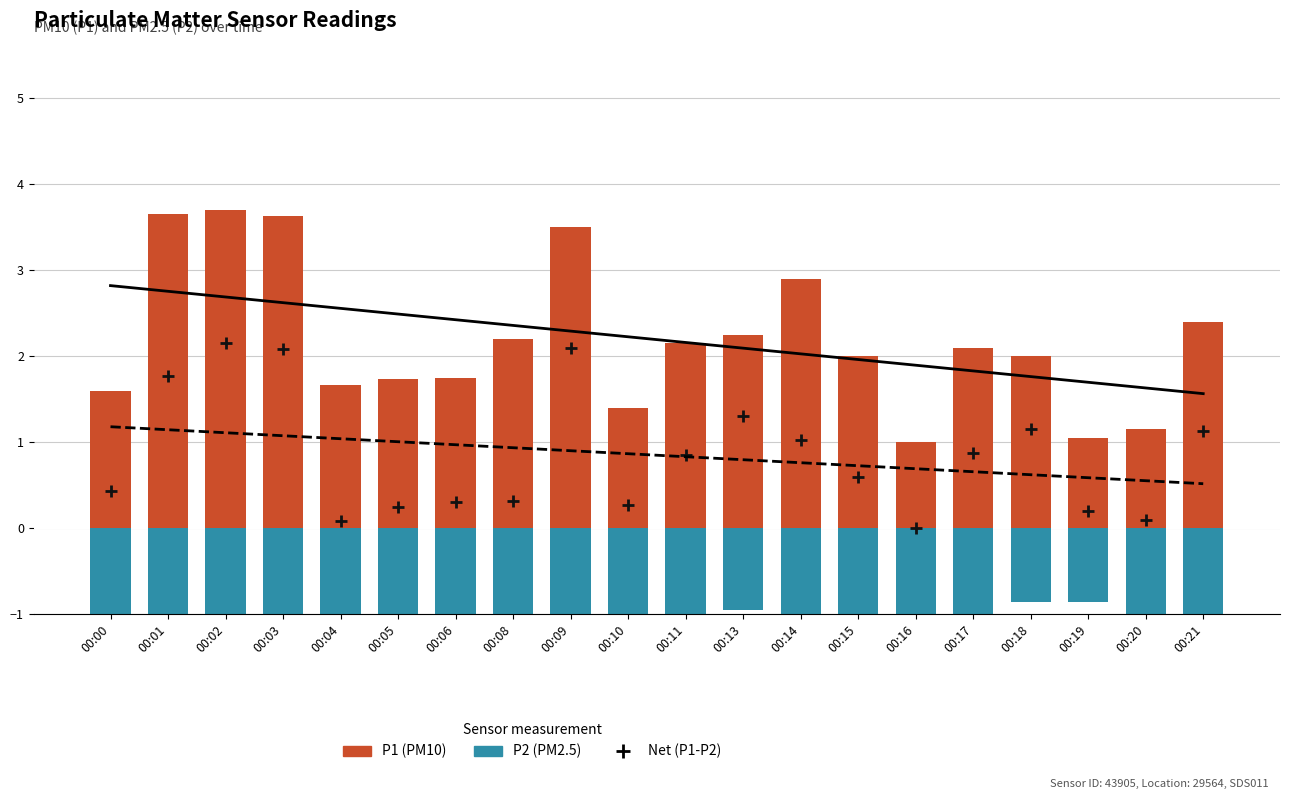

What is the total value across all series at 00:15?

1.2